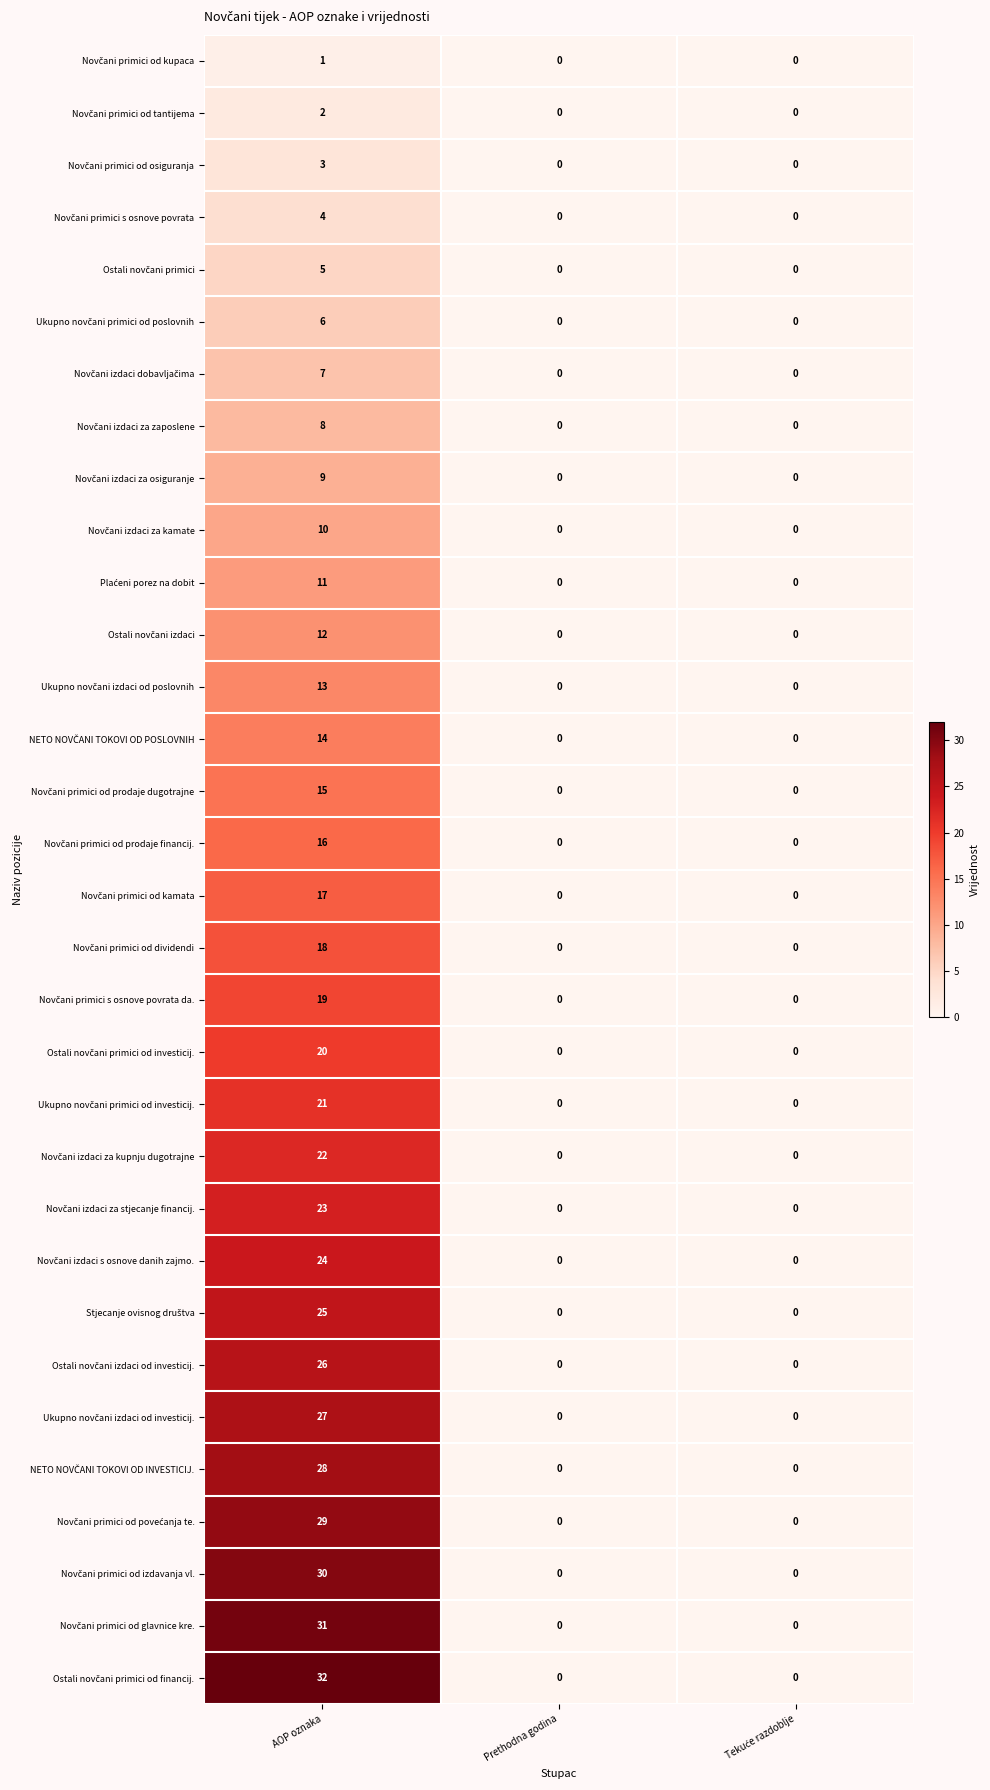

Count the number of data series in this chart.

32